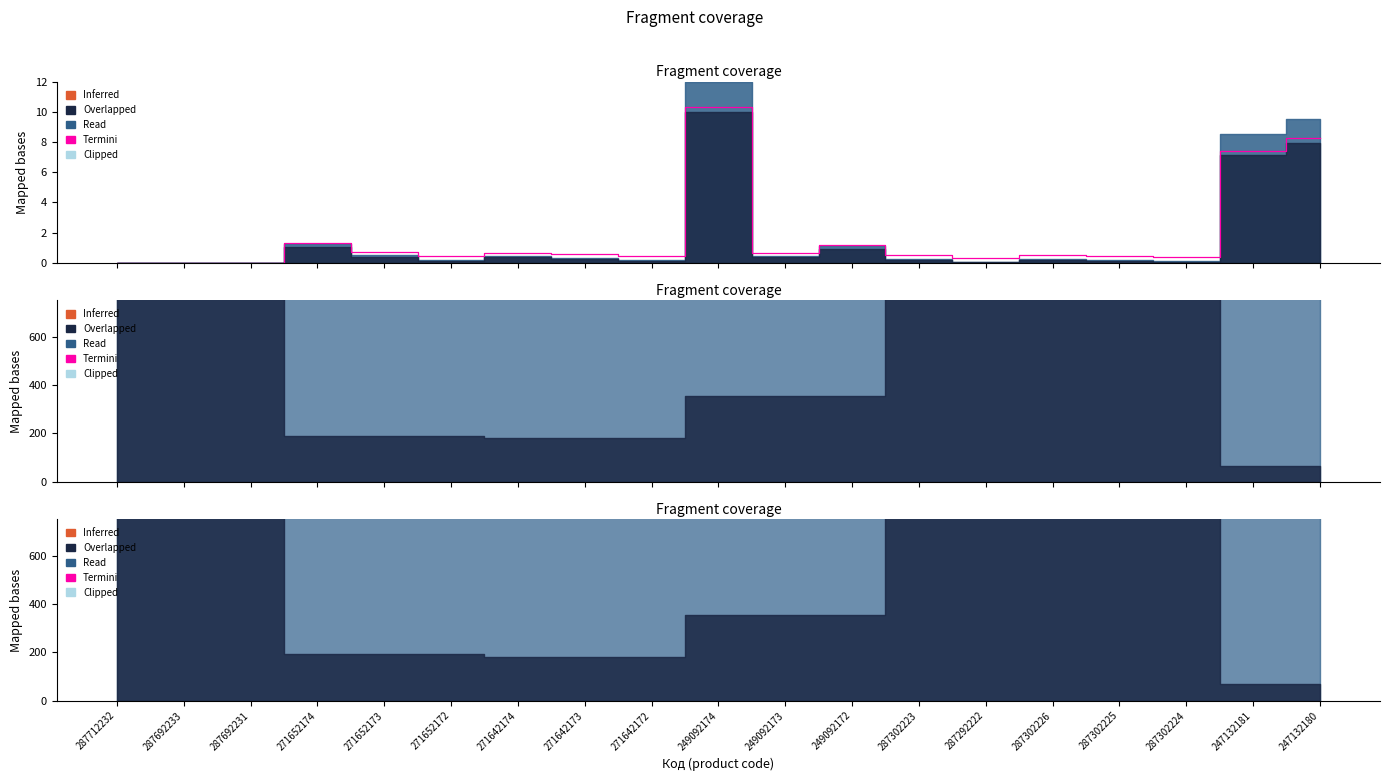

What is the difference between the second highest and minimum values?

12038.9